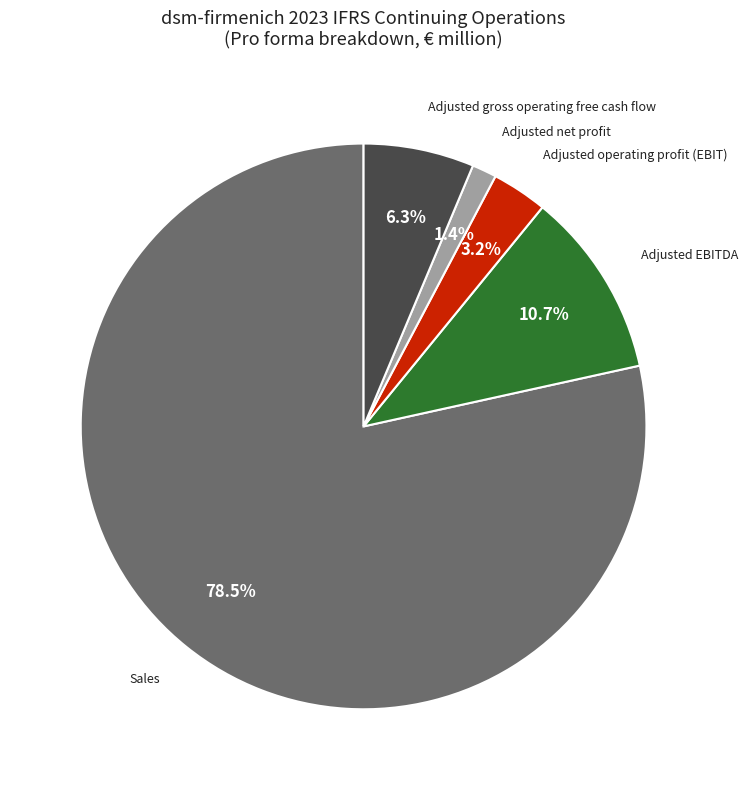

Combined, do Sales and Adjusted EBITDA account for over 50%?

Yes